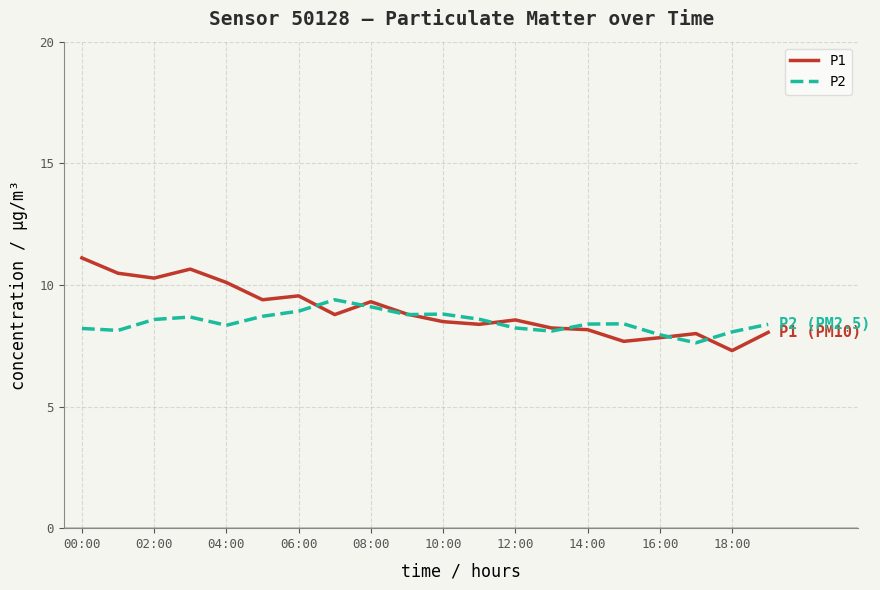

What is the greatest value displayed?

11.1